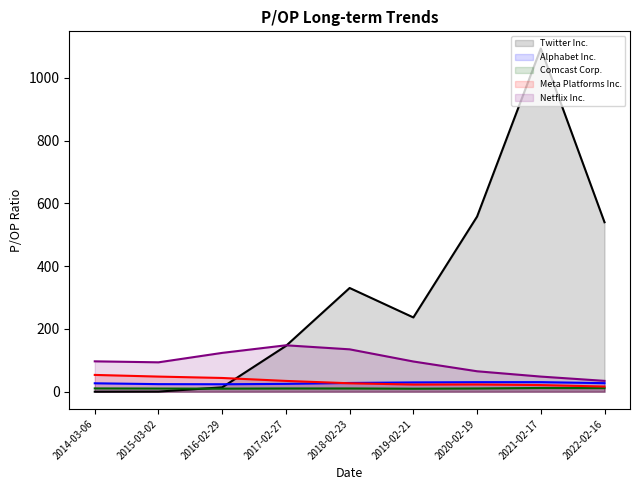

List the labels in order of Alphabet Inc. value, smallest first.

2015-03-02, 2017-02-27, 2016-02-29, 2022-02-16, 2014-03-06, 2018-02-23, 2020-02-19, 2019-02-21, 2021-02-17